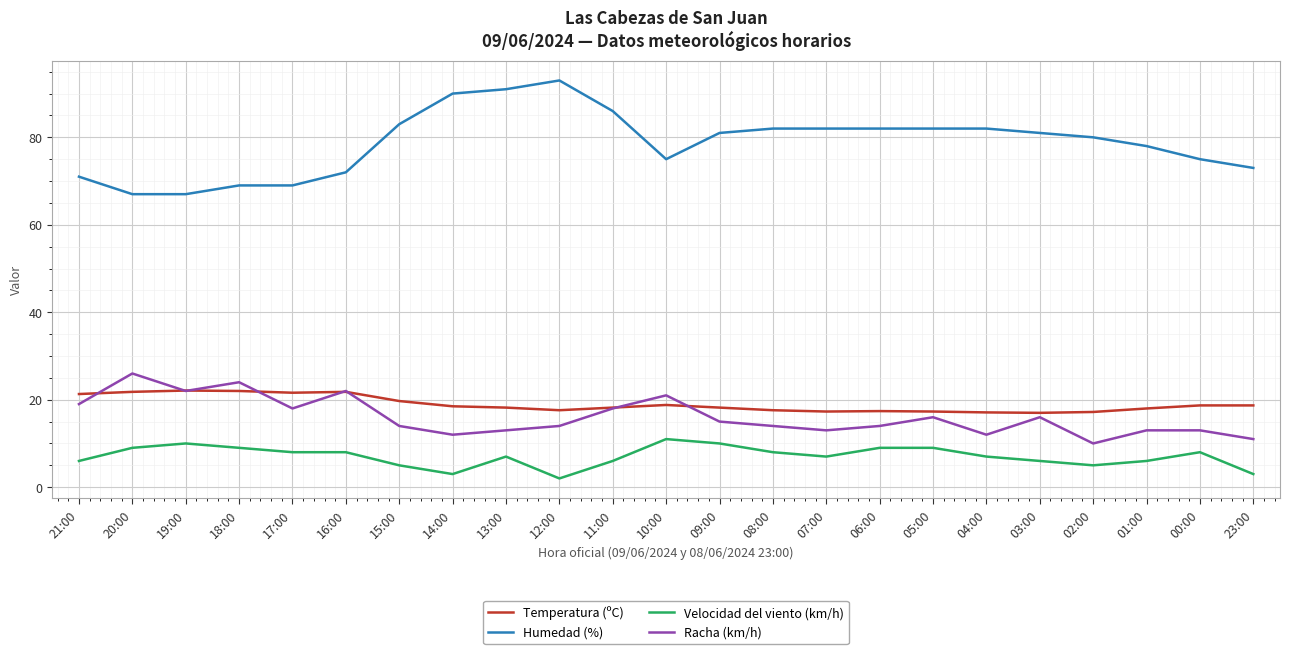

True or false: Racha (km/h) and Temperatura (ºC) intersect in this chart.

True